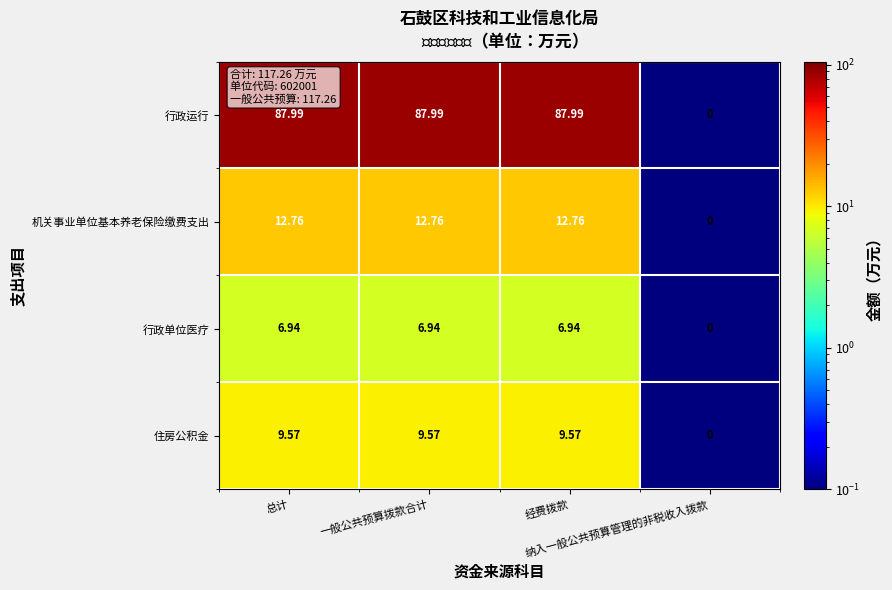

Which series has the largest range (max minus min)?

行政运行